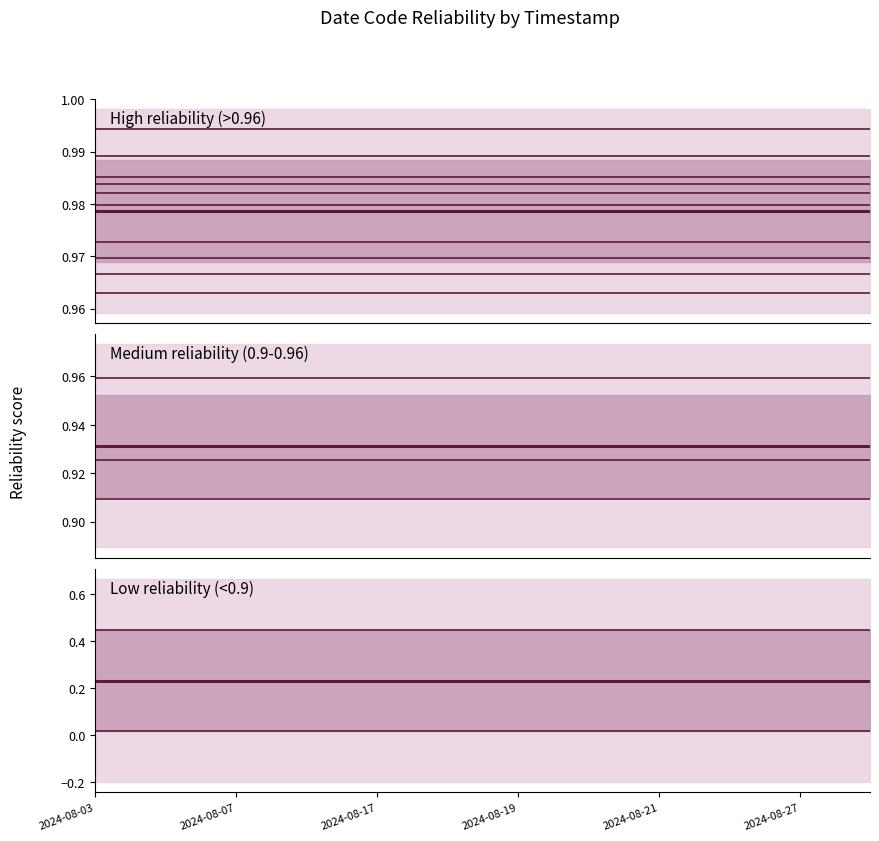

Which category has the highest value in the Low reliability (<0.9) mean series?

2024-08-03